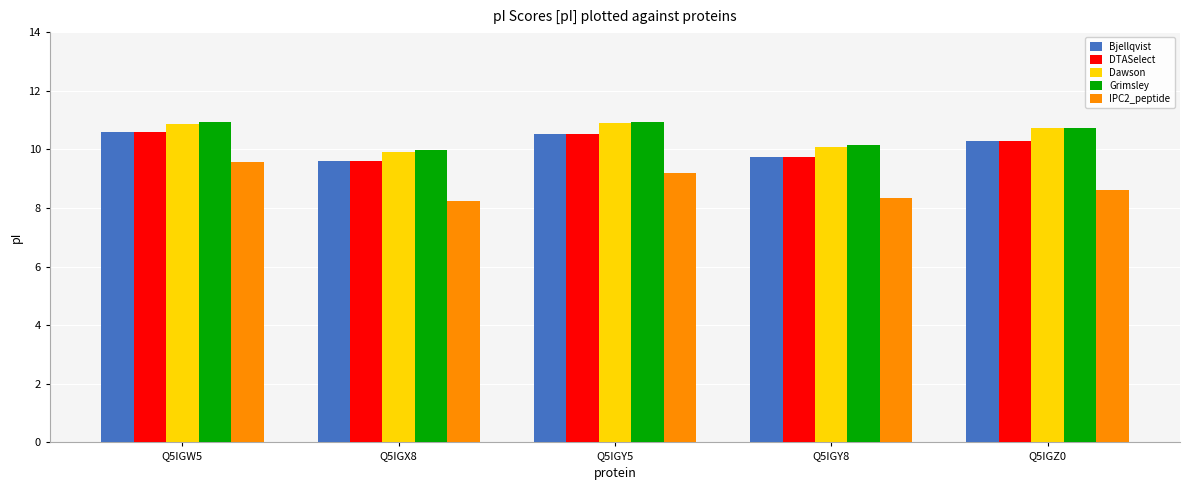

Read the Bjellqvist value at Q5IGW5.

10.6